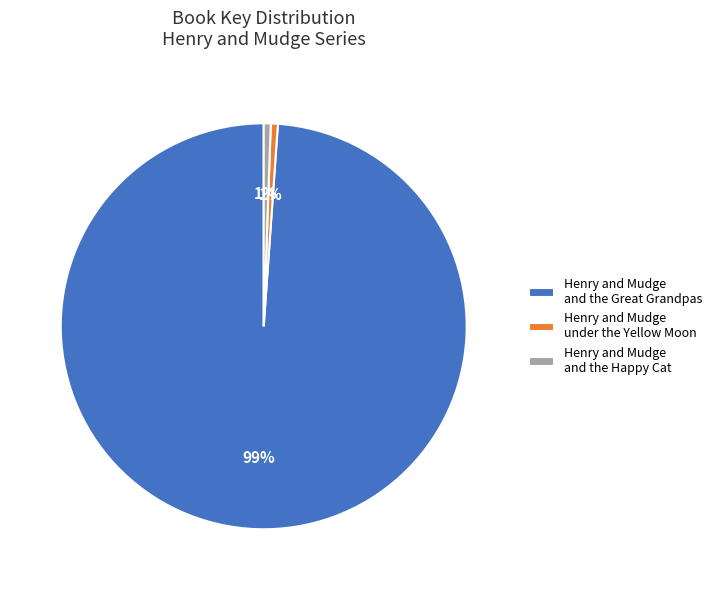

What is the majority slice?

Henry and Mudge and the Great Grandpas